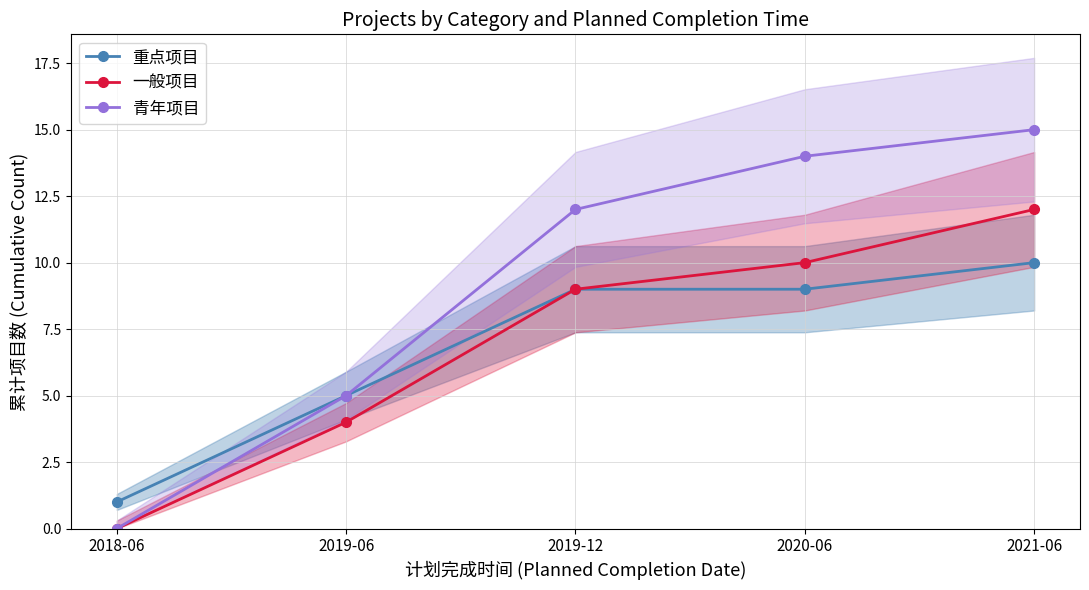

What is the total value across all series at 2019-12?

30